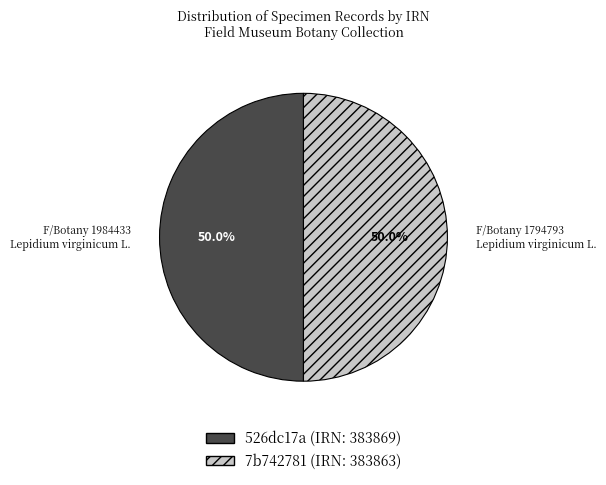

What is the ratio of the value at 526dc17a (IRN: 383869) to the value at 7b742781 (IRN: 383863)?

1.0